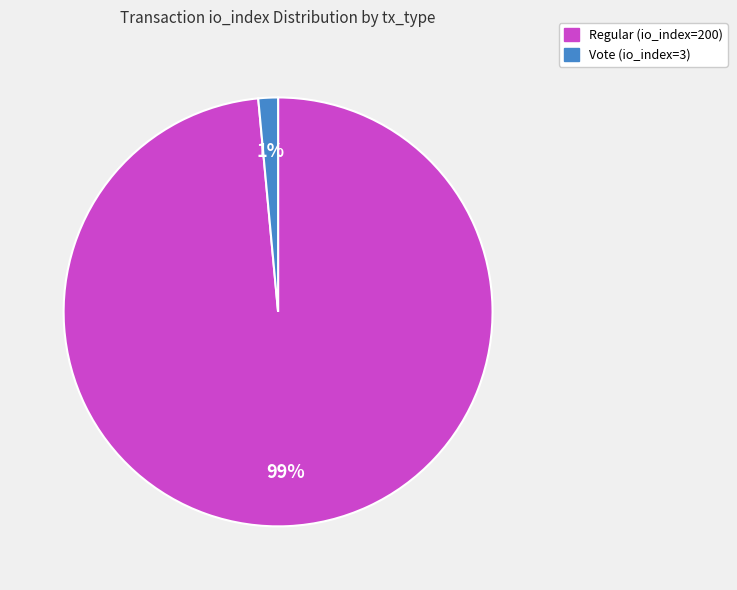

To the nearest percent, what is the average slice percentage?

50%